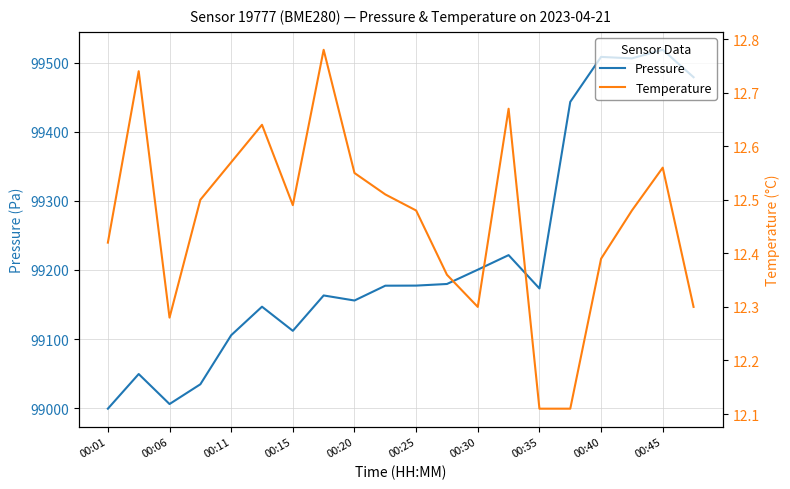

Does the chart display data point markers on the line(s)?

No